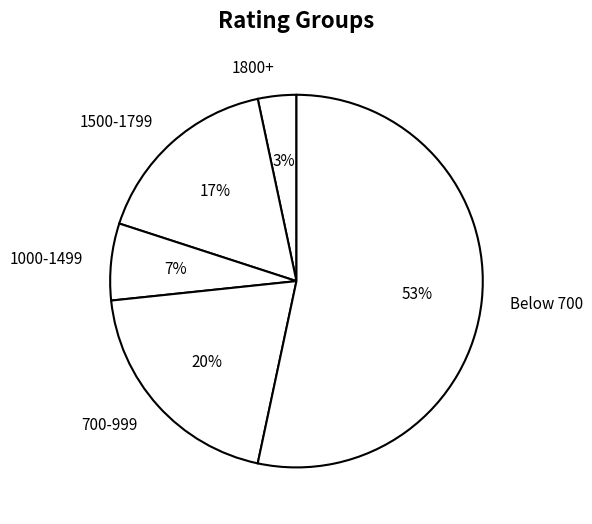

To the nearest percent, what portion does 1500-1799 represent?

17%